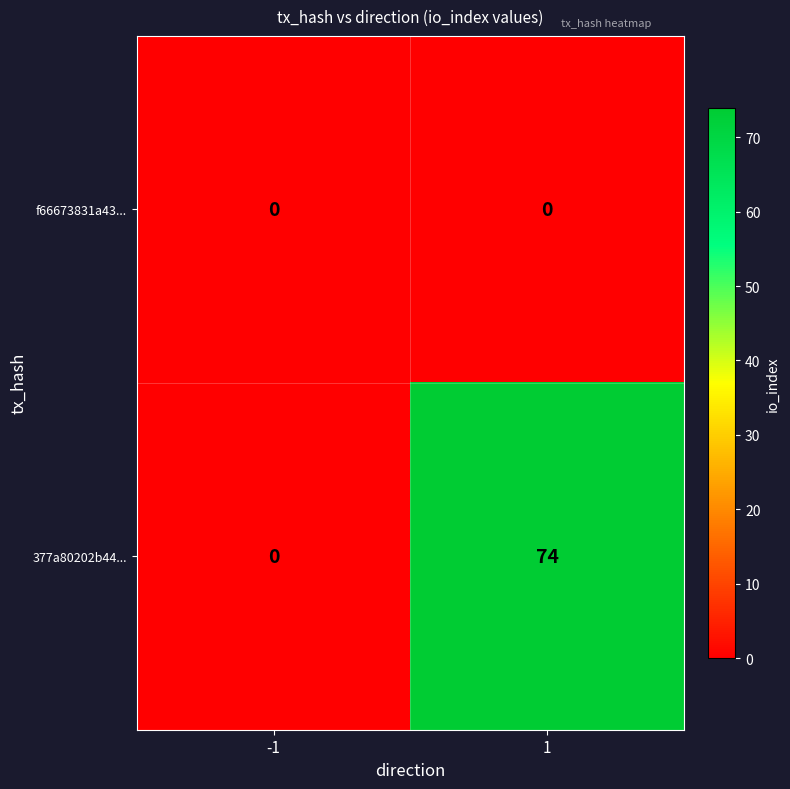

What is the maximum value shown in the chart?

74